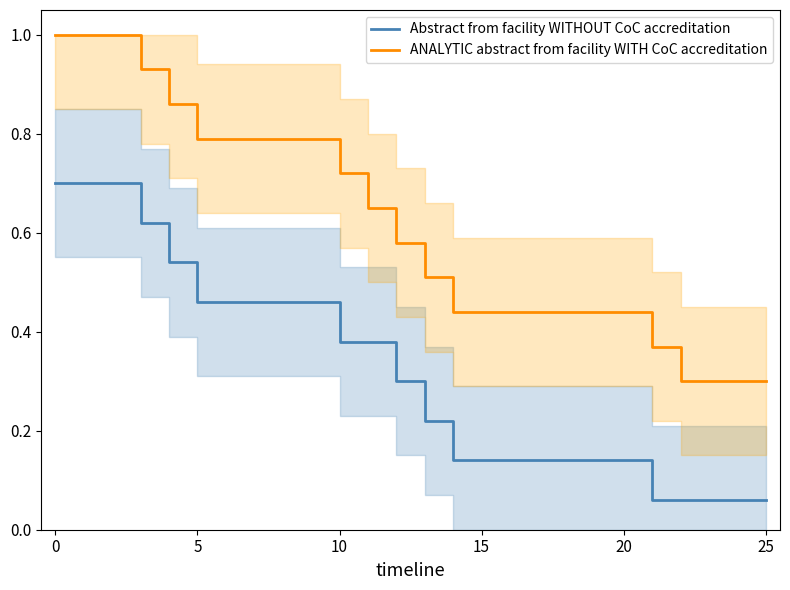

True or false: Abstract from facility WITHOUT CoC accreditation and ANALYTIC abstract from facility WITH CoC accreditation intersect in this chart.

False